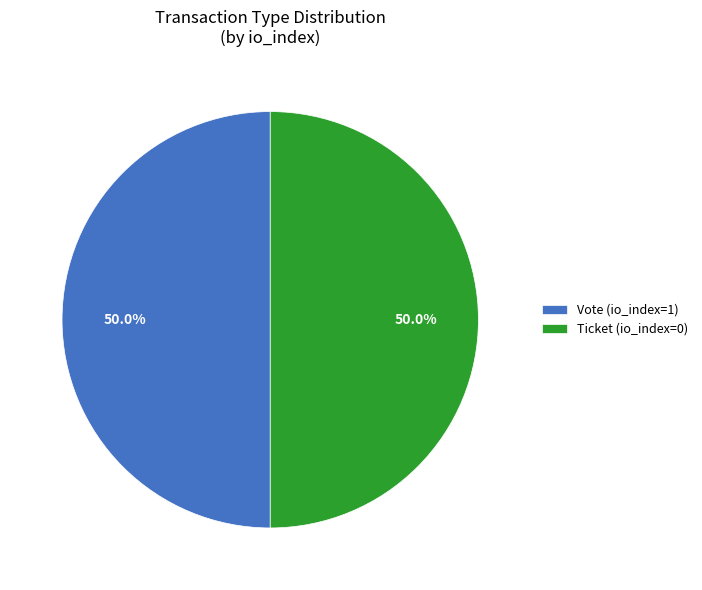

To the nearest percent, what is the average slice percentage?

50%